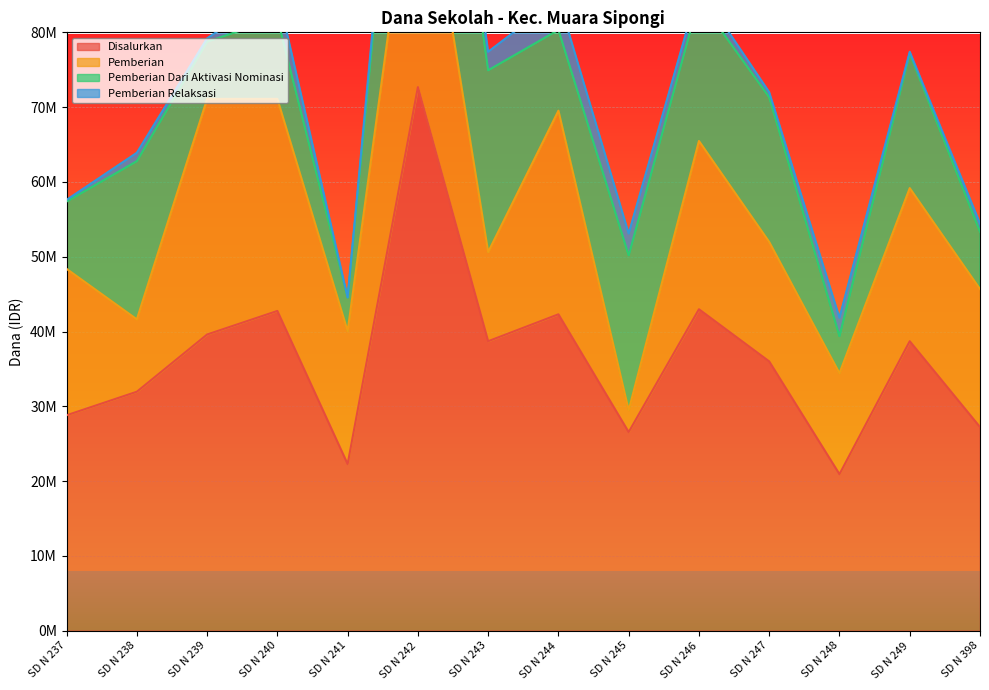

Which series changed the most between SD N 240 and SD N 248?

Disalurkan